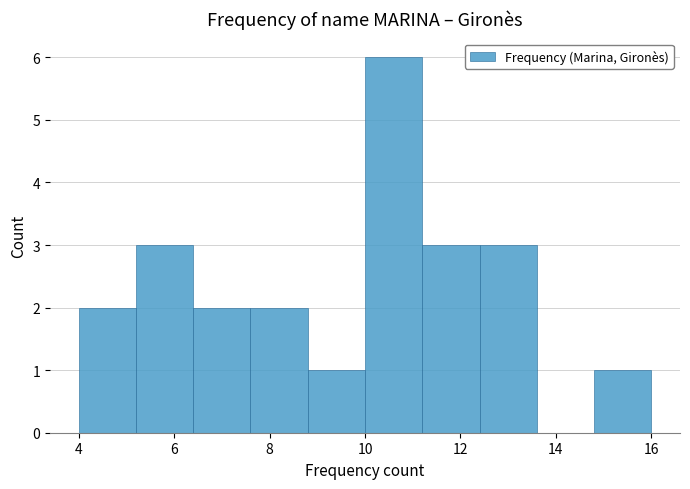

Reading left to right, list every bar in this chart as the range it spans on the x-axis followed by its height. The values are not printed on the chart, so give them approximately, as read against the axis.

4.0 to 5.2: 2
5.2 to 6.4: 3
6.4 to 7.6: 2
7.6 to 8.8: 2
8.8 to 10.0: 1
10.0 to 11.2: 6
11.2 to 12.4: 3
12.4 to 13.6: 3
13.6 to 14.8: 0
14.8 to 16.0: 1